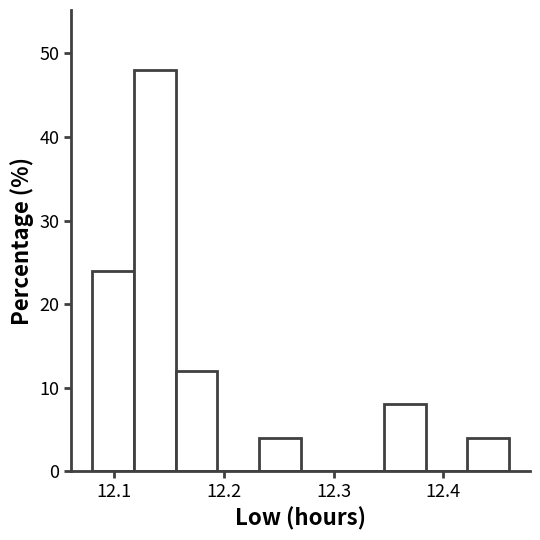

Around what value on the x-axis is the tallest bar? Give the approximate position of its centre, as read against the axis.

12.14